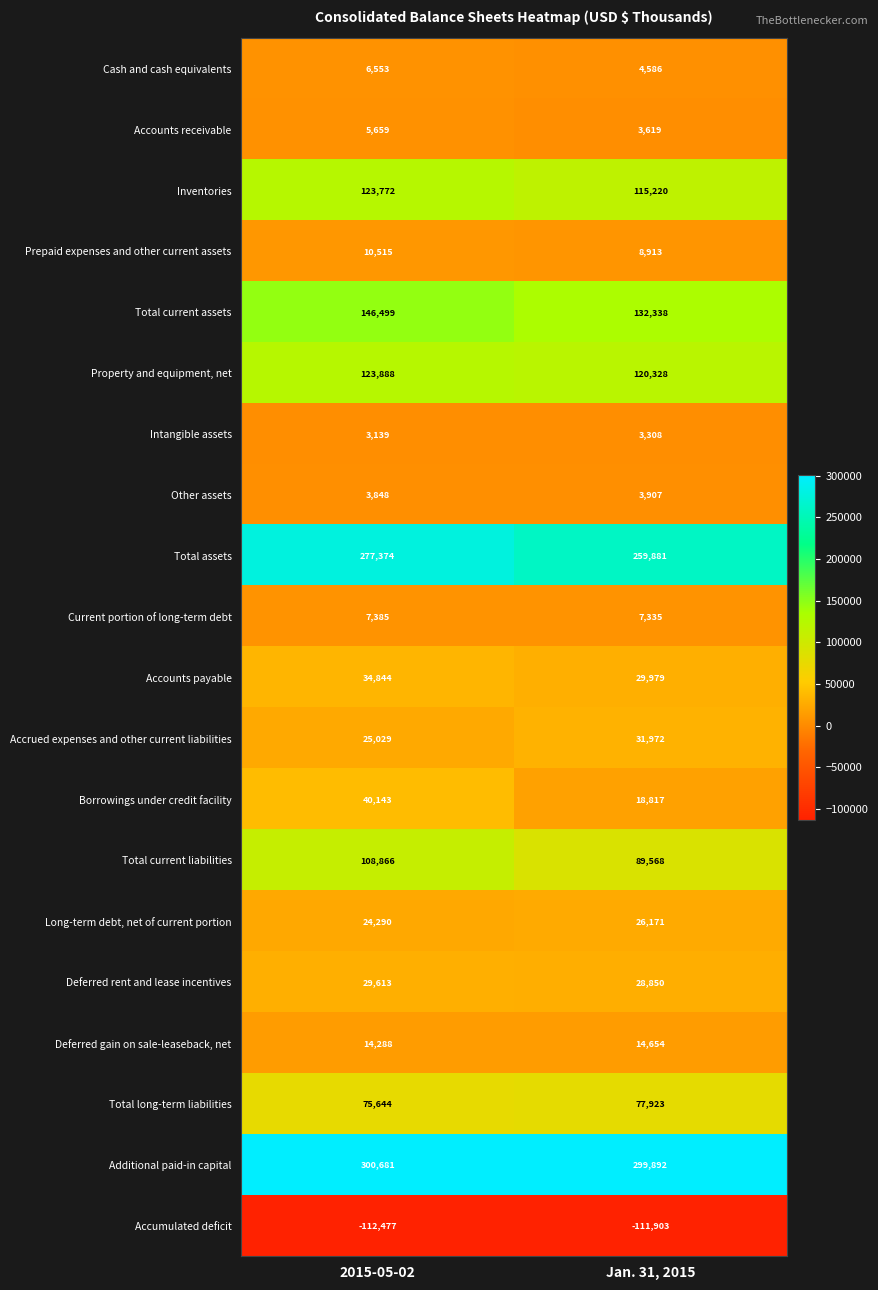

What is the spread (max minus min) of values at 2015-05-02?

413158